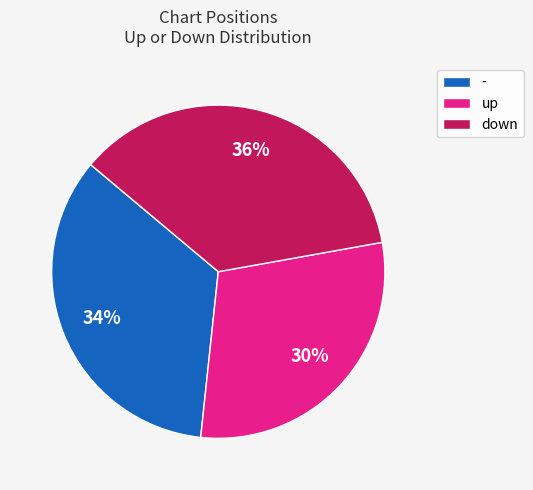

How many segments does this pie chart have?

3